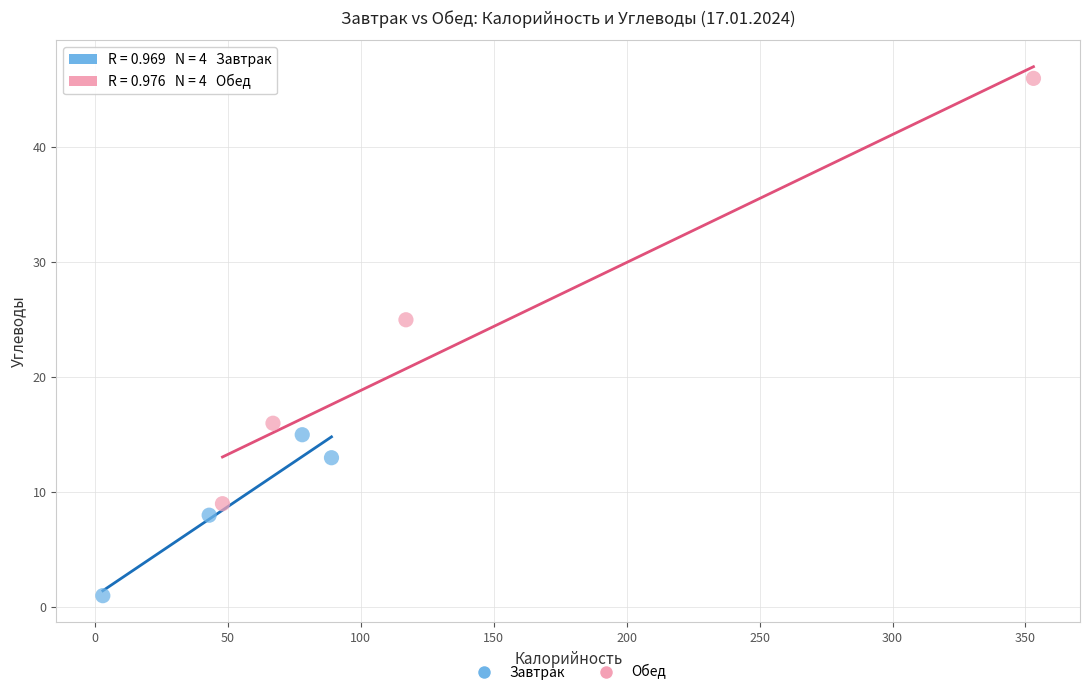

Which series reaches the minimum Y coordinate?

Завтрак